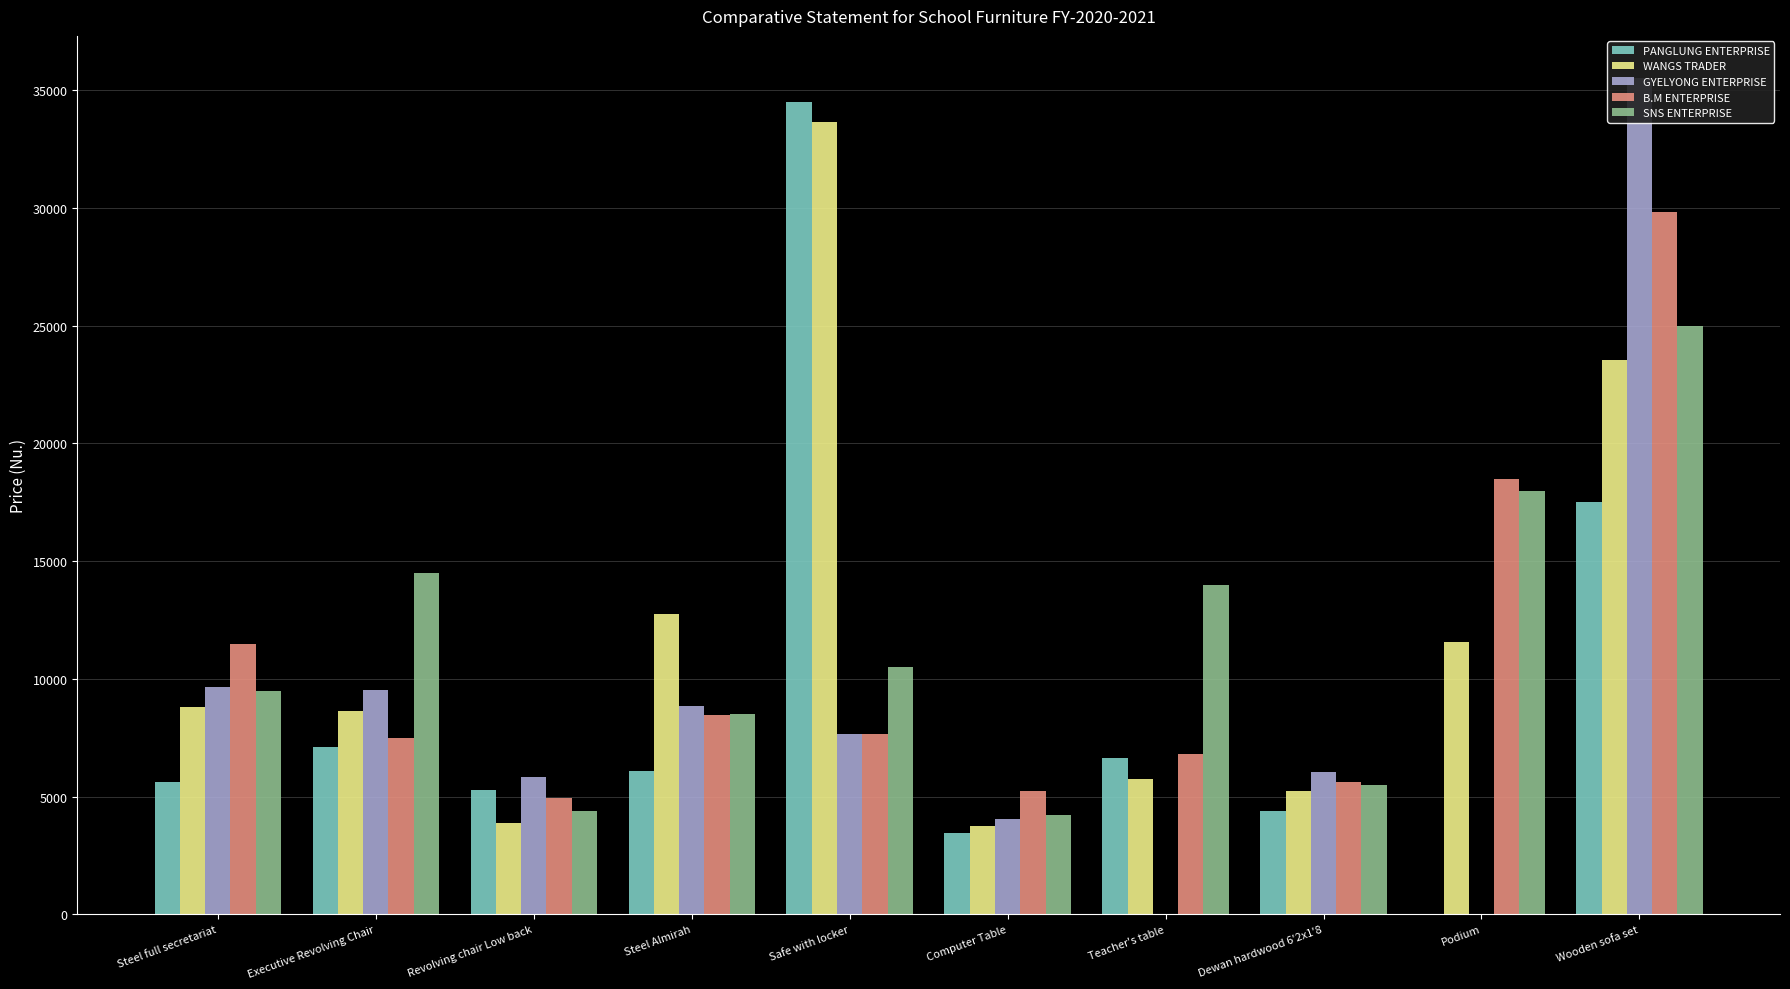

Is it true that B.M ENTERPRISE equals 11468 at Steel full secretariat?

True